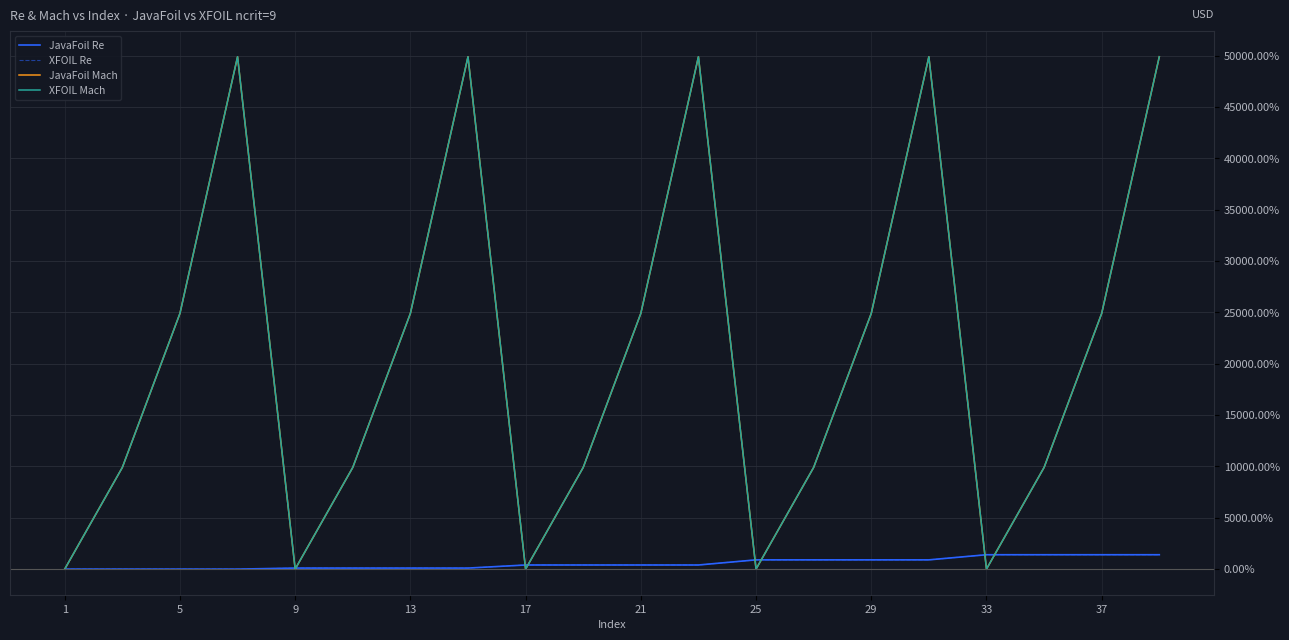

Reading left to right, extract all data points from this chart.

JavaFoil Re: 0	0	0	0	100	100	100	100	400	400	400	400	900	900	900	900	1400	1400	1400	1400
XFOIL Re: 0	0	0	0	100	100	100	100	400	400	400	400	900	900	900	900	1400	1400	1400	1400
JavaFoil Mach: 0	9900	24900	49900	0	9900	24900	49900	0	9900	24900	49900	0	9900	24900	49900	0	9900	24900	49900
XFOIL Mach: 0	9900	24900	49900	0	9900	24900	49900	0	9900	24900	49900	0	9900	24900	49900	0	9900	24900	49900